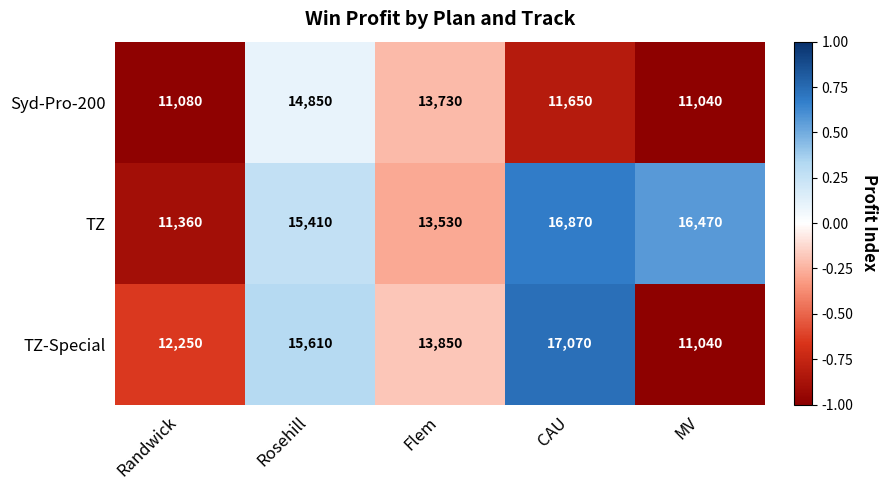

Count the number of categories in the chart.

5